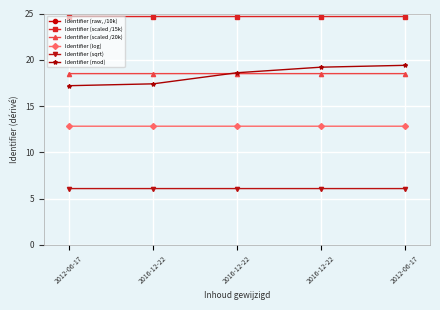

True or false: Identifier (scaled /15k) and Identifier (log) cross at least once.

False